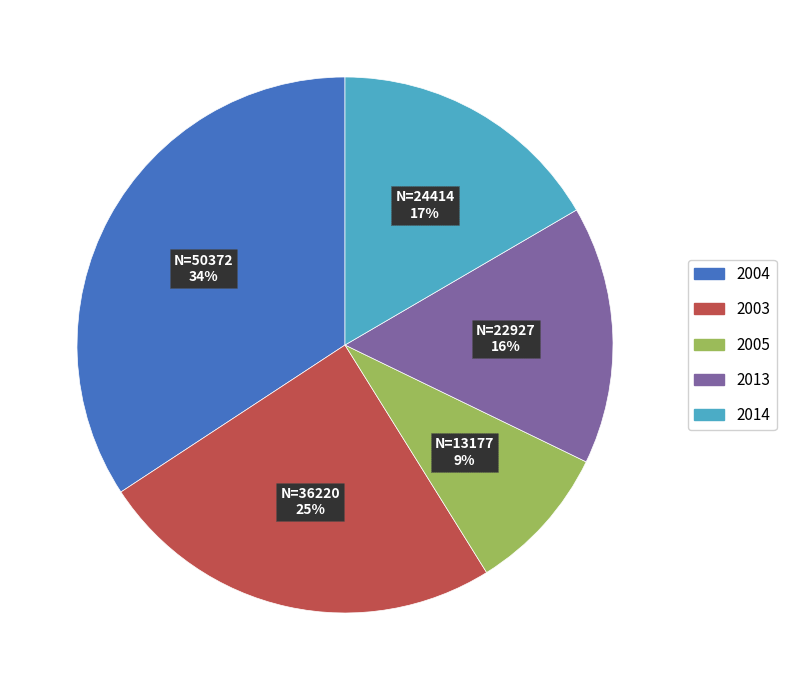

Which category has the smallest portion of the pie?

2005